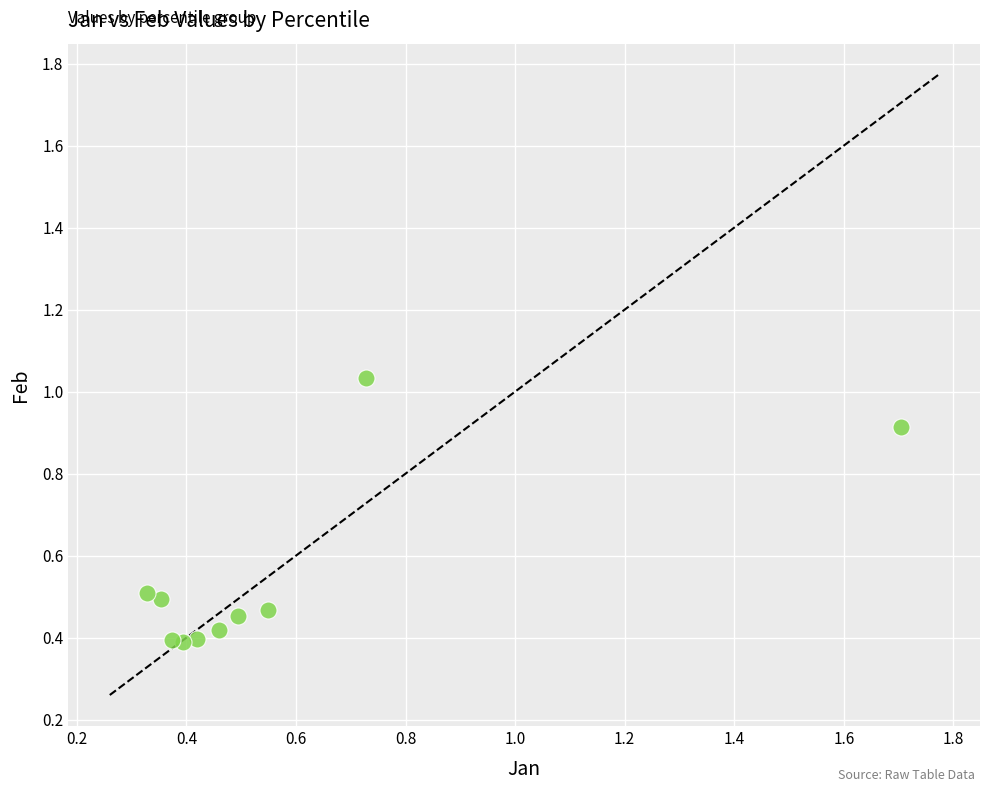

What is the range of X values (max minus min)?

1.4